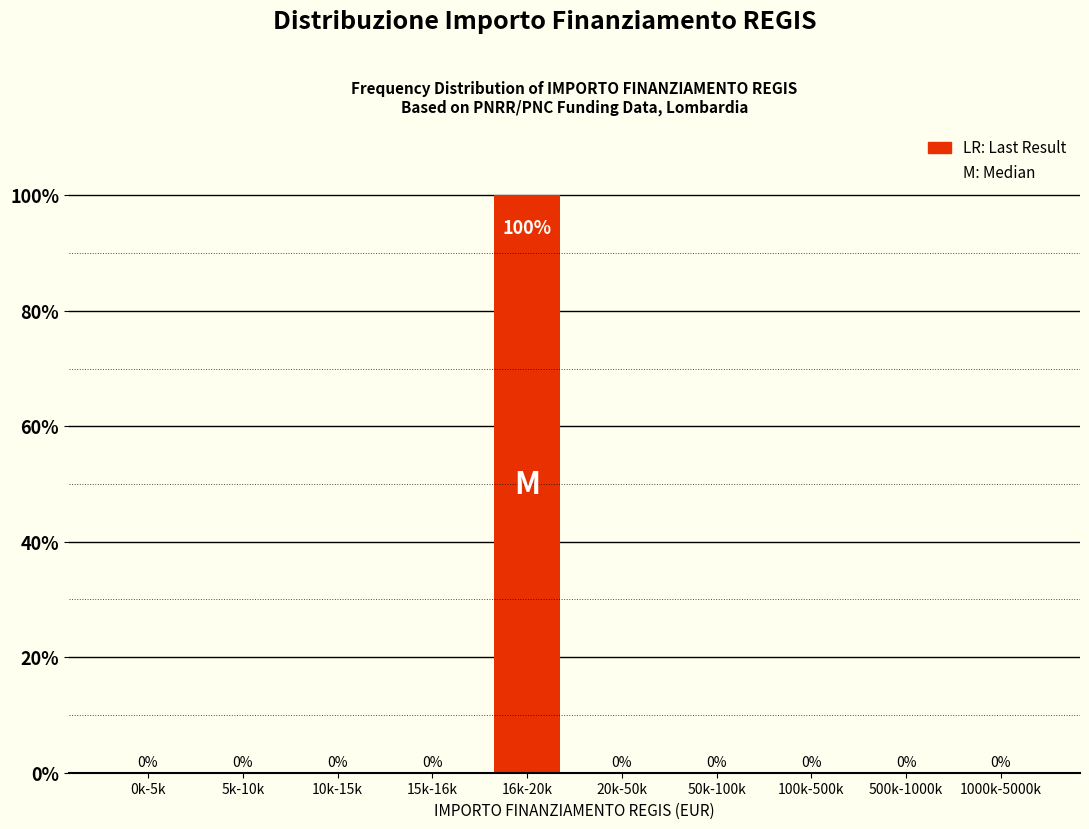

Reading left to right, what are all the values shown in this chart?

0k-5k=0	5k-10k=0	10k-15k=0	15k-16k=0	16k-20k=100	20k-50k=0	50k-100k=0	100k-500k=0	500k-1000k=0	1000k-5000k=0